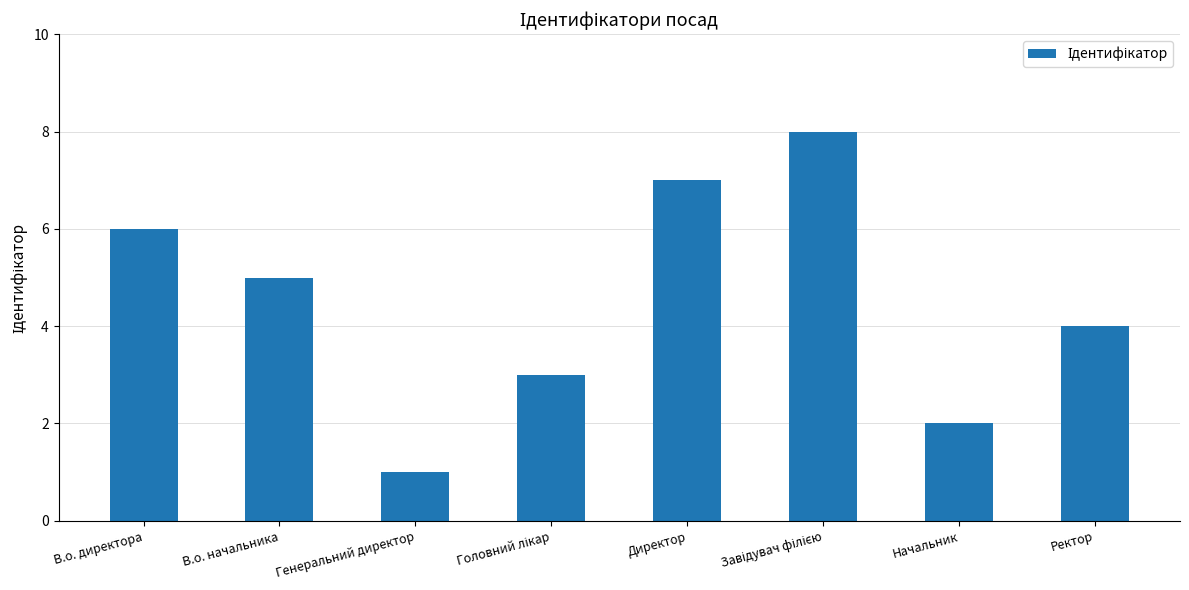

Is it true that the value at Начальник is 2?

True